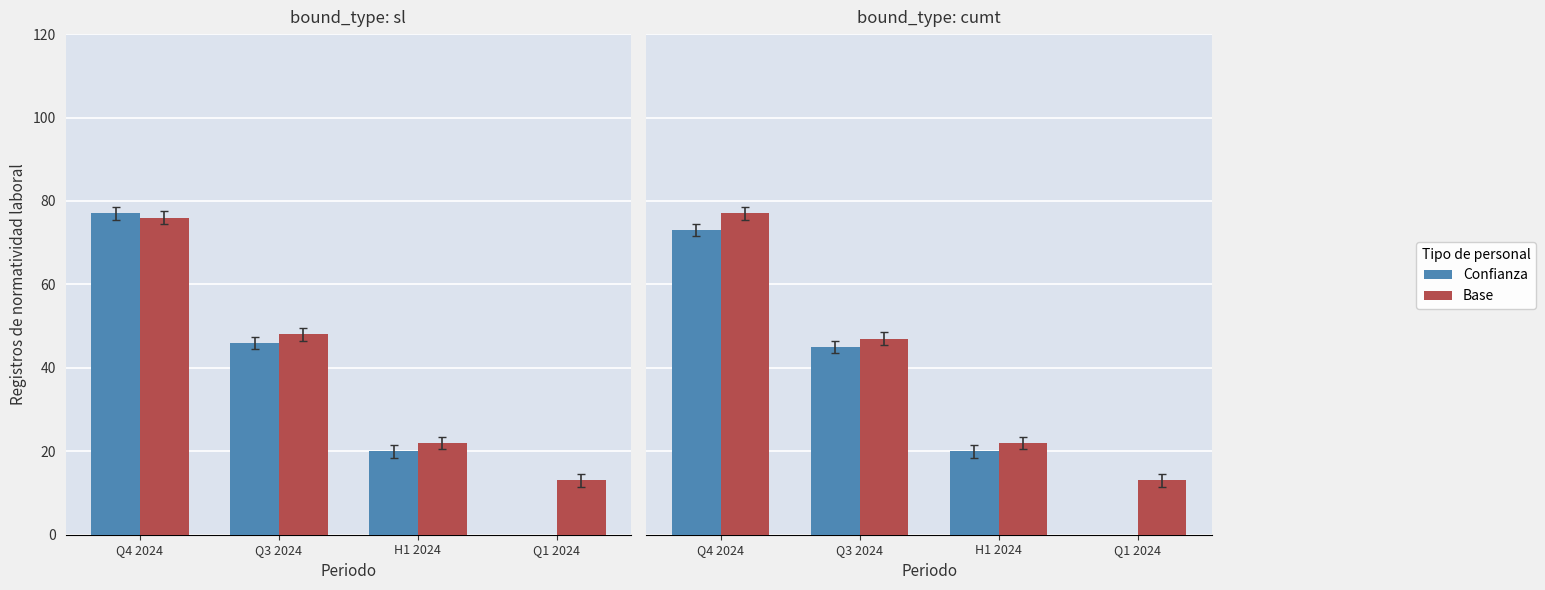

Where does the Base series first go above 47?

Q4 2024